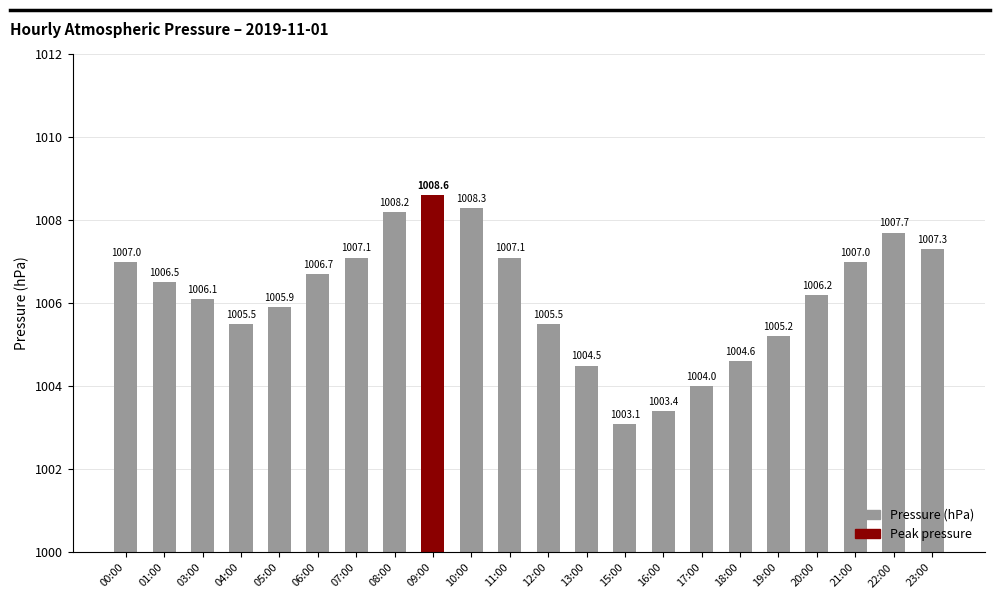

The value at 08:00 is 13.7. True or false?

False